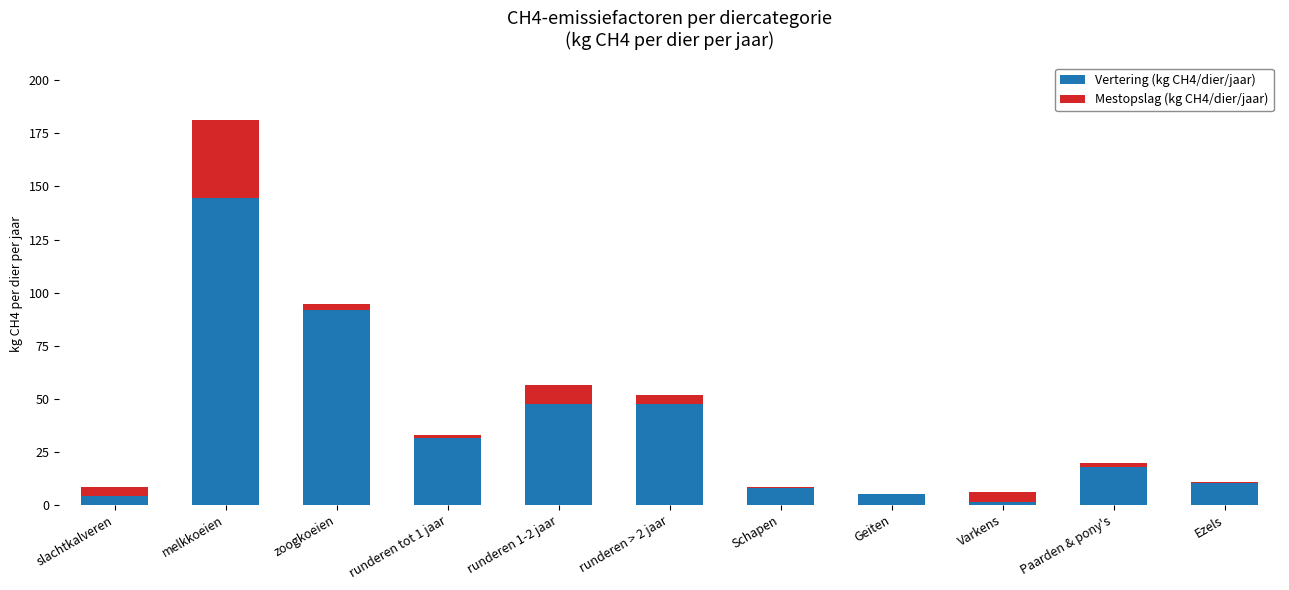

True or false: Vertering (kg CH4/dier/jaar) has a value of 8.0 at Schapen.

True